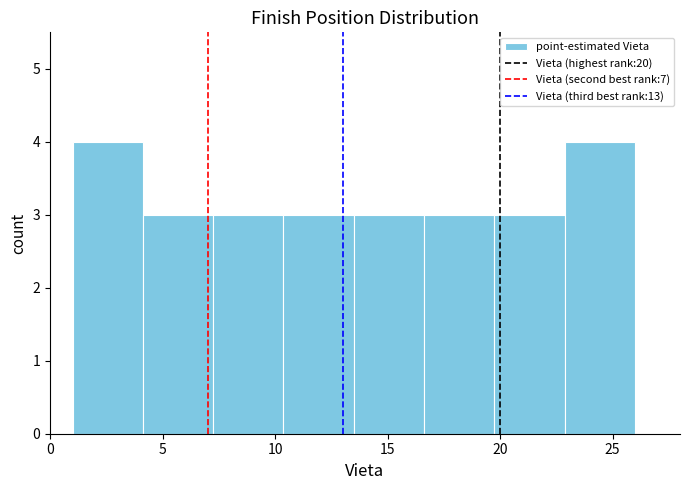

Reading left to right, transcribe this chart: for each bar, give the range it covers on the x-axis and its height. Neither the bar edges nor the heights are printed on the chart, so give them approximately, as read against the axes.

1.0 to 4.0: 4
4.0 to 7.5: 3
7.5 to 10.5: 3
10.5 to 13.5: 3
13.5 to 16.5: 3
16.5 to 20.0: 3
20.0 to 23.0: 3
23.0 to 26.0: 4